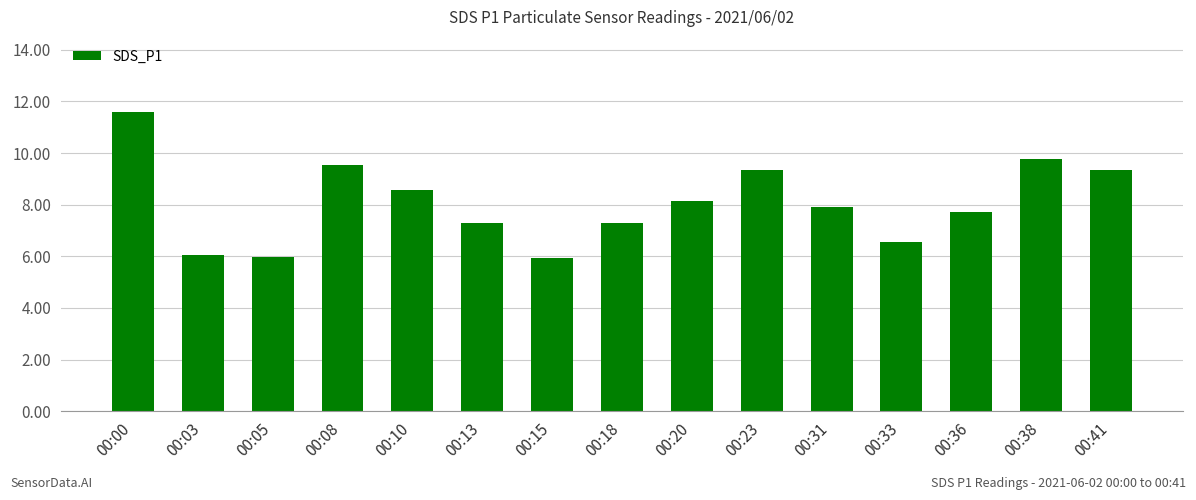

The value at 00:41 is 6.0. True or false?

False